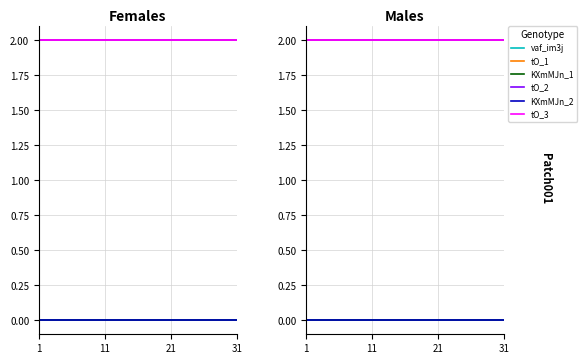

Which series has the largest range (max minus min)?

vaf_im3j